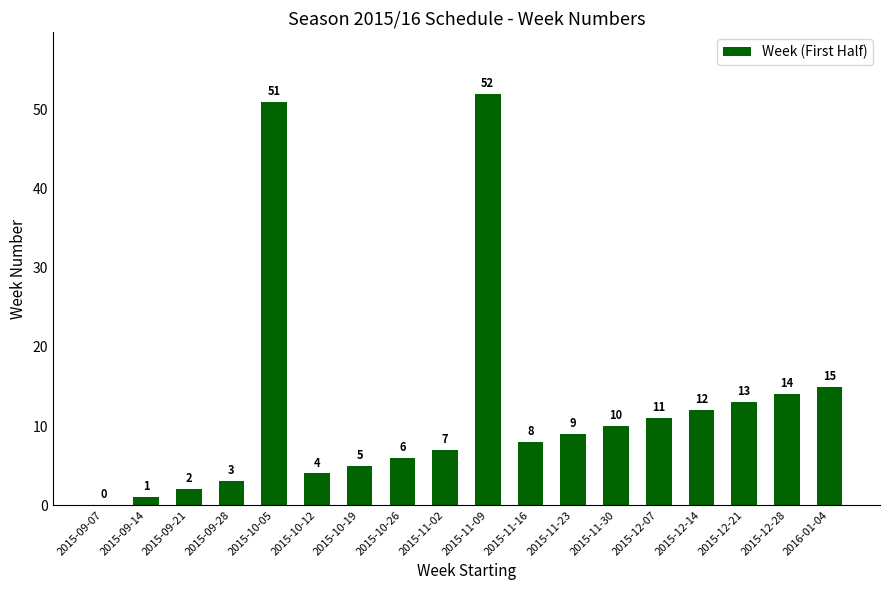

Does the chart contain stacked bars?

No